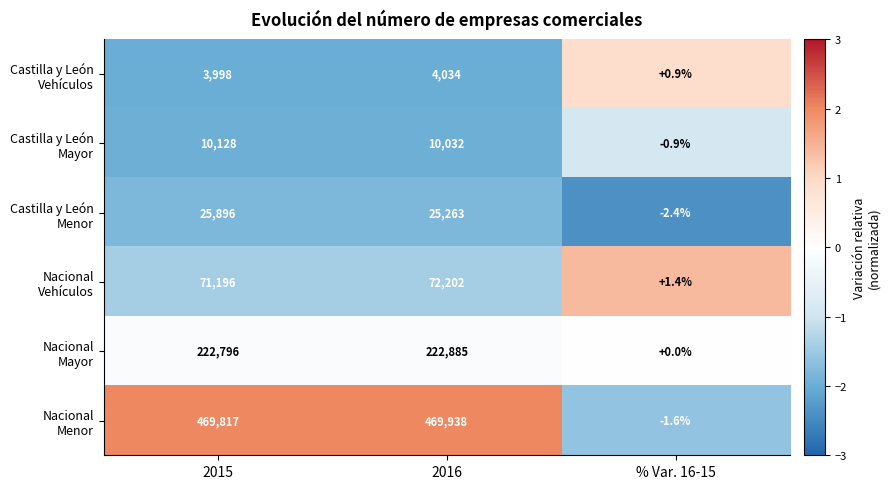

Which label corresponds to the largest value in the chart?

2016